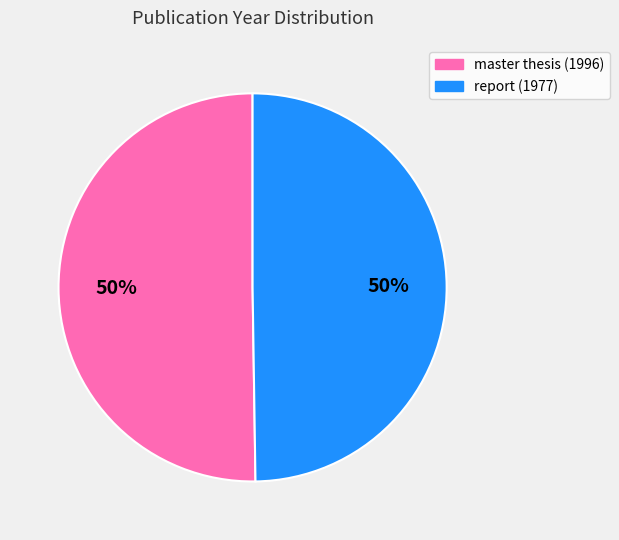

Approximately how many times larger is the value at master thesis (1996) compared to report (1977)?

1.0